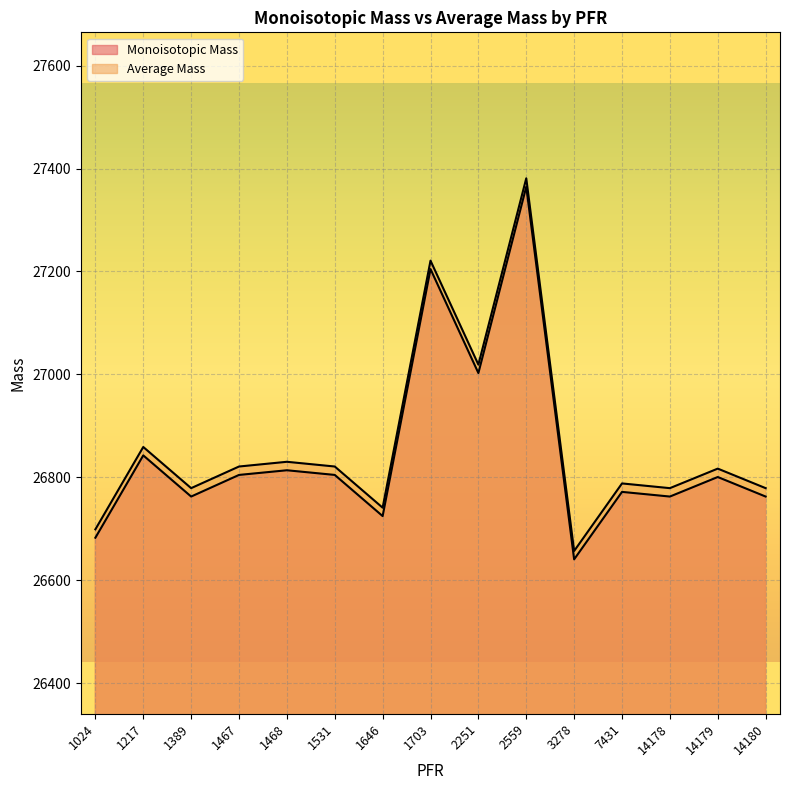

True or false: Monoisotopic Mass and Average Mass cross at least once.

False